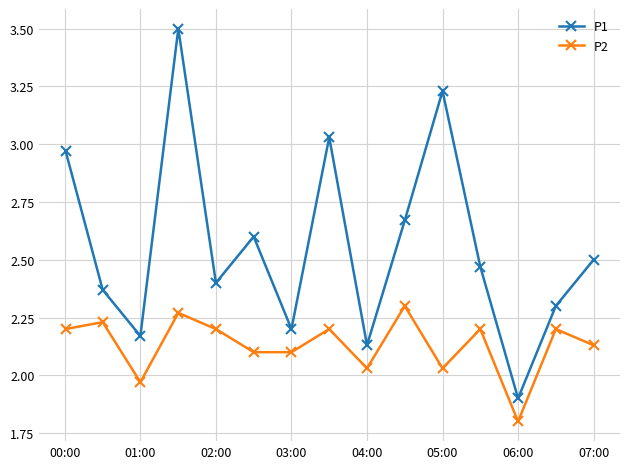

What is the lowest value of the P2 series?

1.8